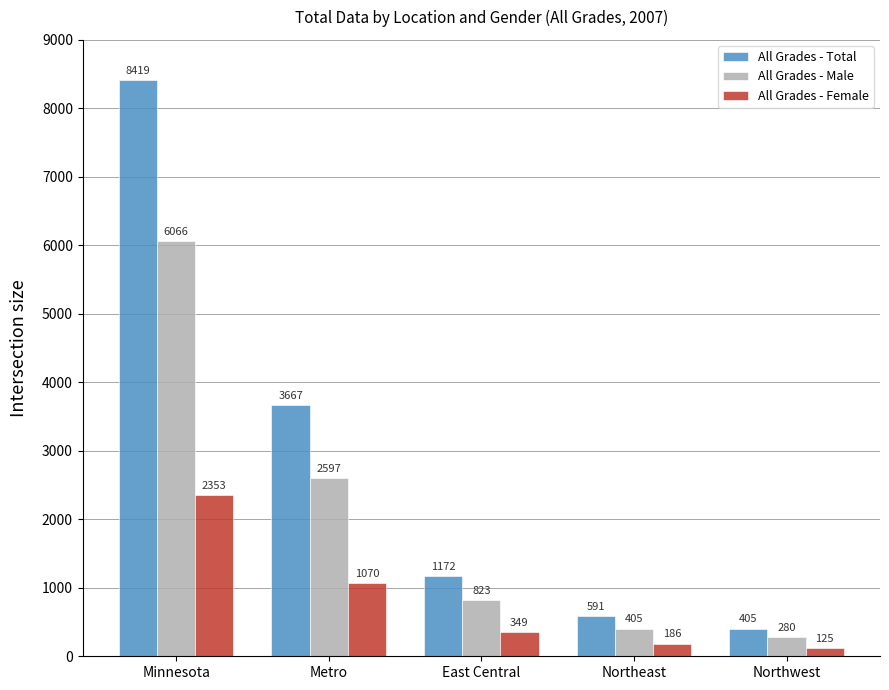

Does the chart contain stacked bars?

No